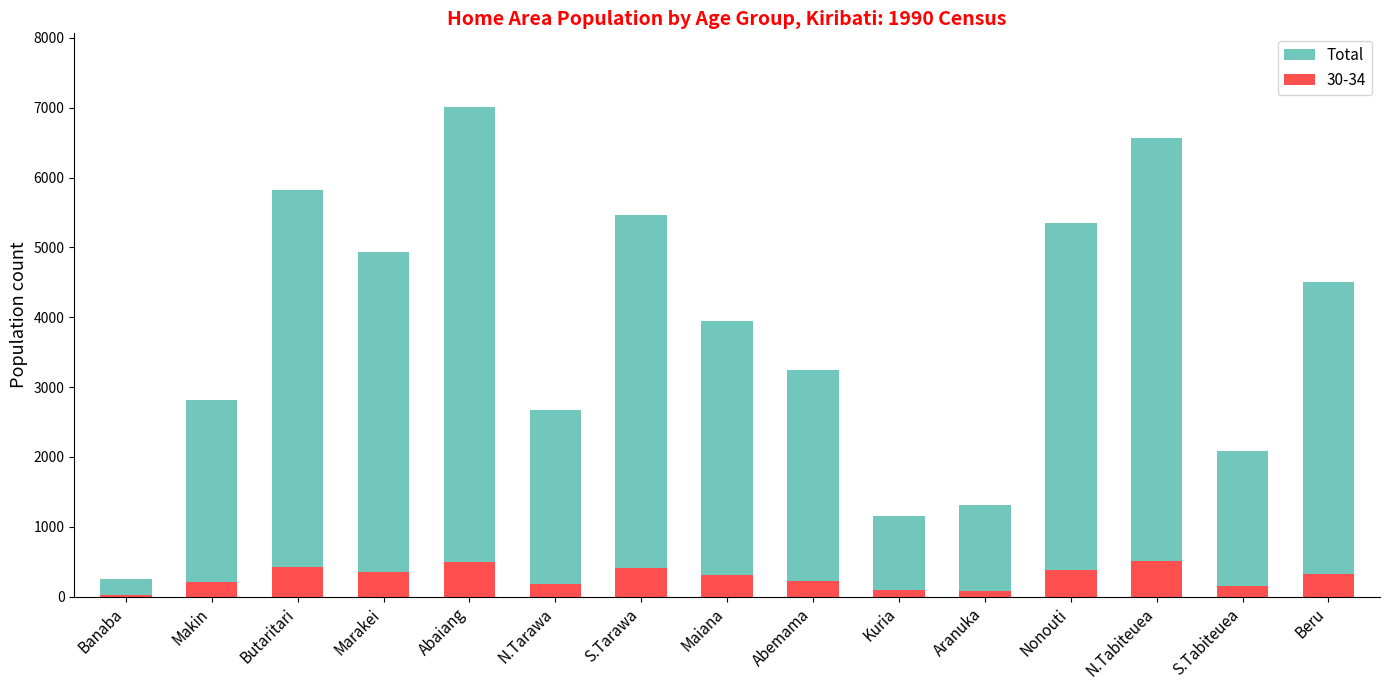

Reading left to right, list all the values displayed in this chart.

Banaba=252	Makin=2817	Butaritari=5822	Marakei=4932	Abaiang=7012	N.Tarawa=2677	S.Tarawa=5460	Maiana=3944	Abemama=3239	Kuria=1149	Aranuka=1313	Nonouti=5350	N.Tabiteuea=6561	S.Tabiteuea=2086	Beru=4506